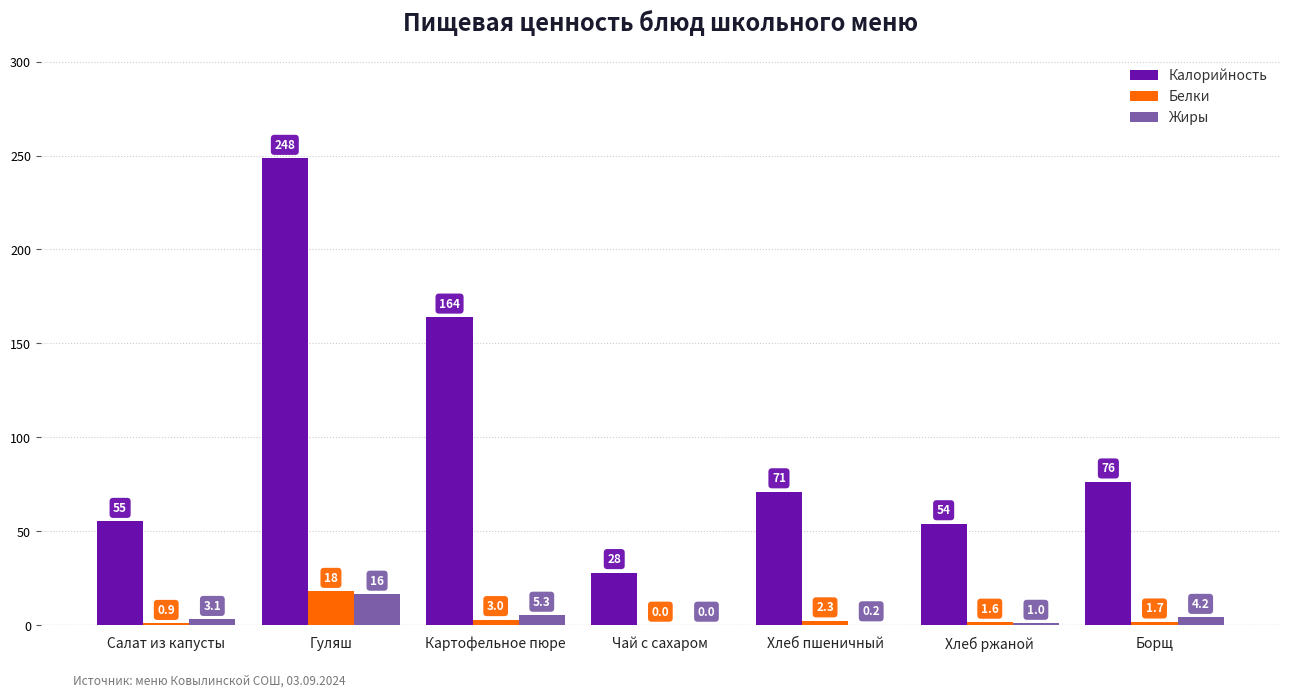

What is the total value across all series at Хлеб пшеничный?

73.5